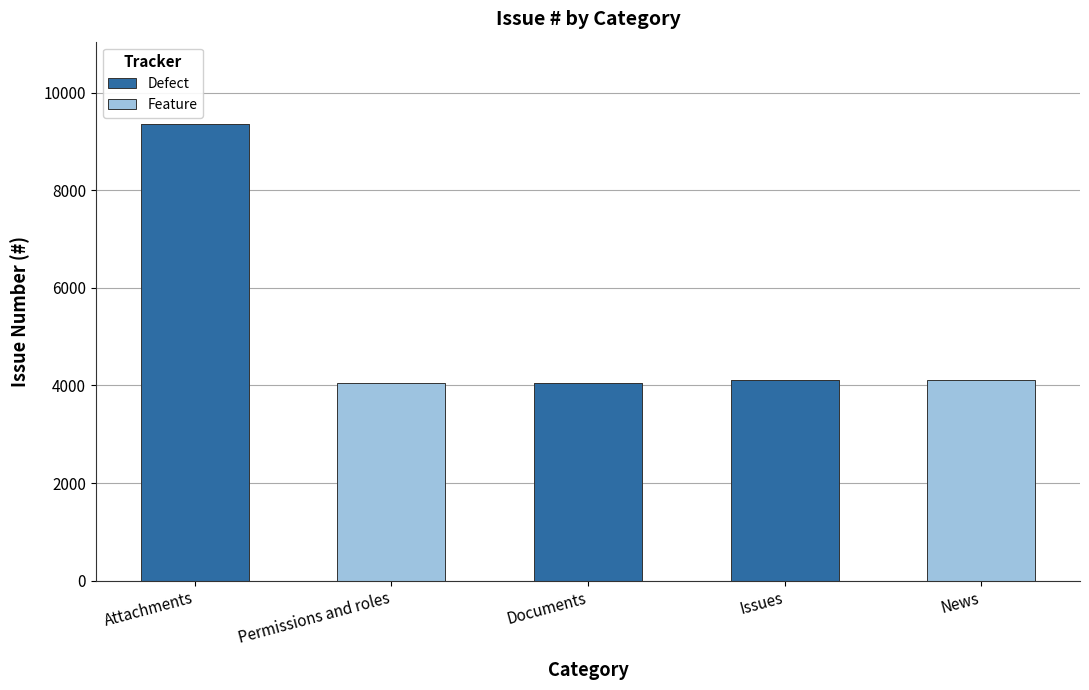

At which label does Defect reach its peak?

Attachments